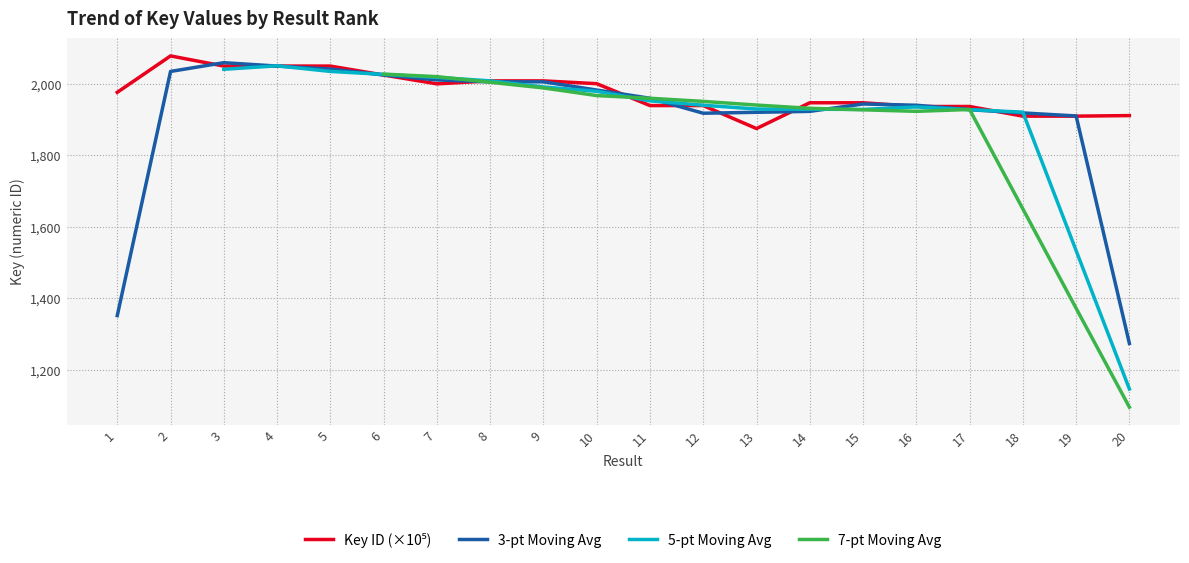

The value of 3-pt Moving Avg at 5 is 545.7. True or false?

False